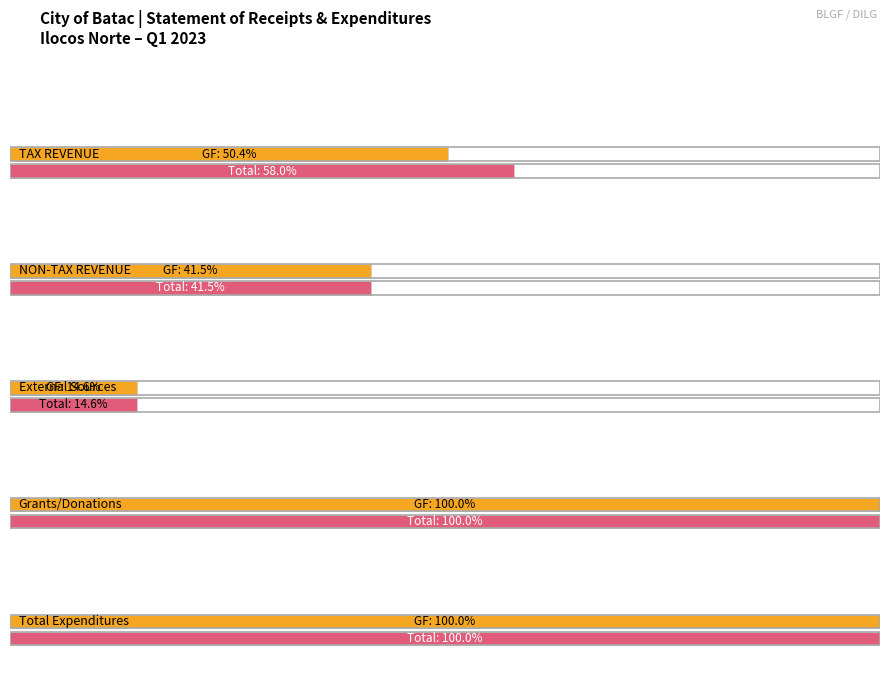

What position from the right is TAX REVENUE?

5